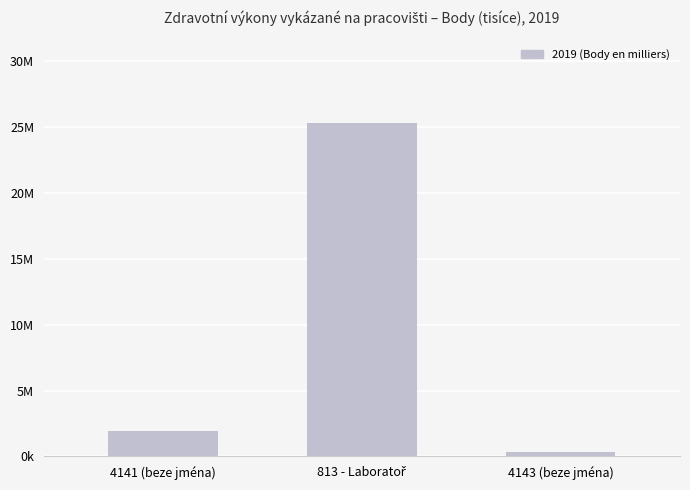

Reading left to right, extract all data points from this chart.

1901609	25336901	294528